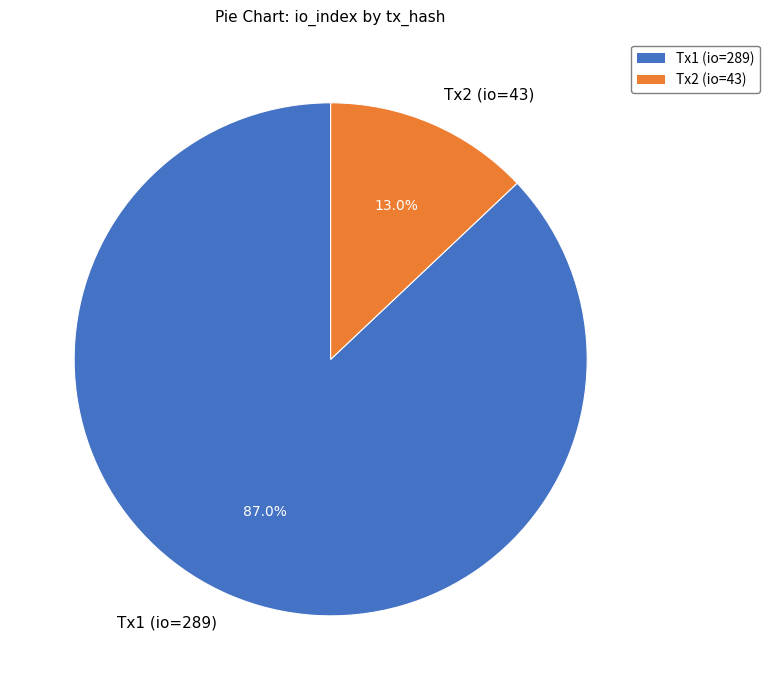

Which category has the biggest portion of the pie?

Tx1 (io=289)